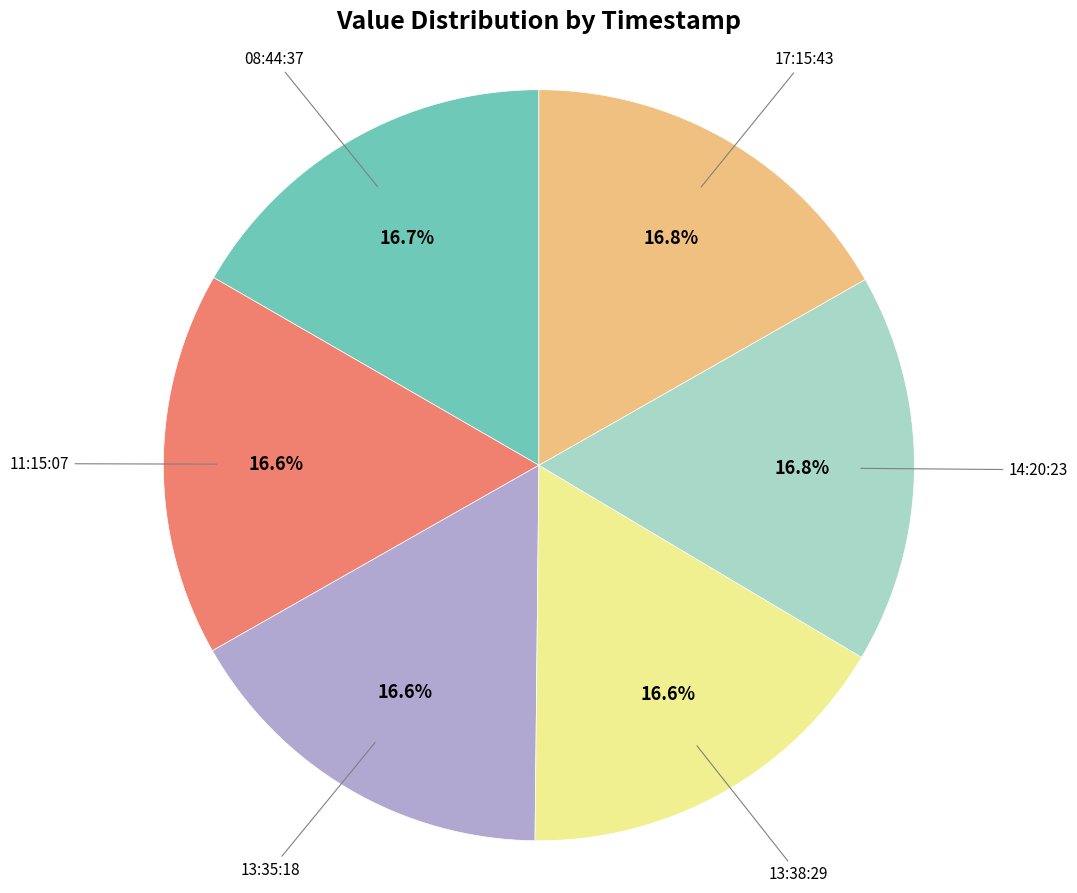

What is the total percentage of 13:38:29 and 17:15:43?

33.4%